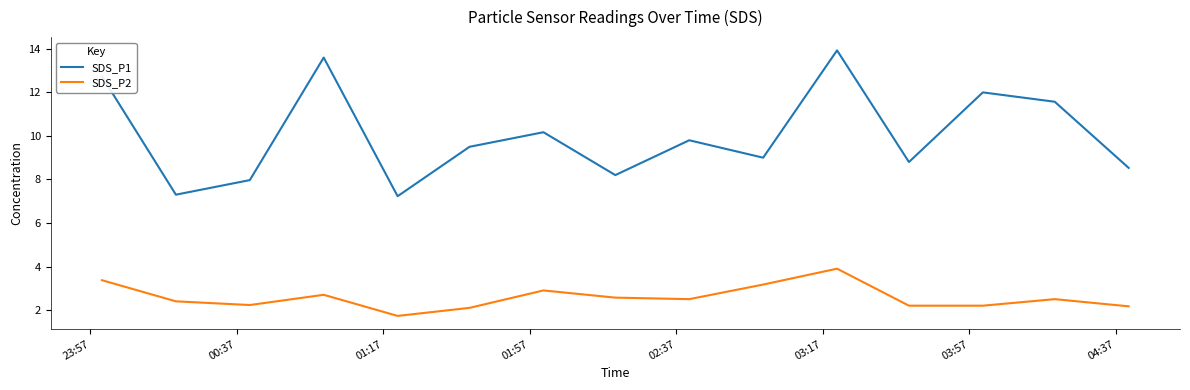

What are all the series names shown in the legend?

SDS_P1, SDS_P2